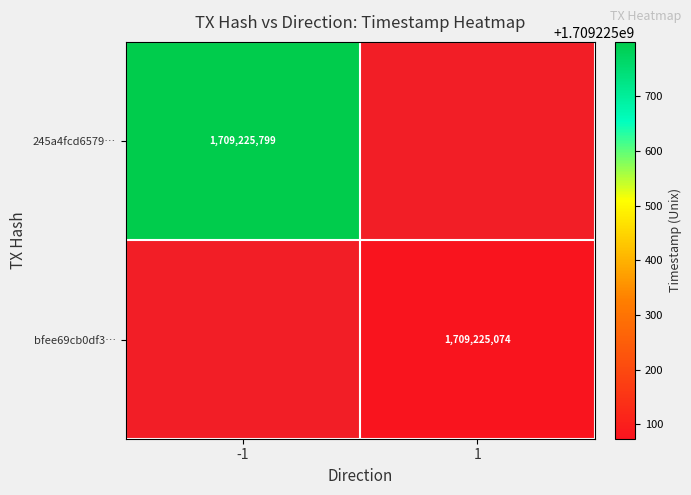

At which category is the sum across all series the highest?

-1